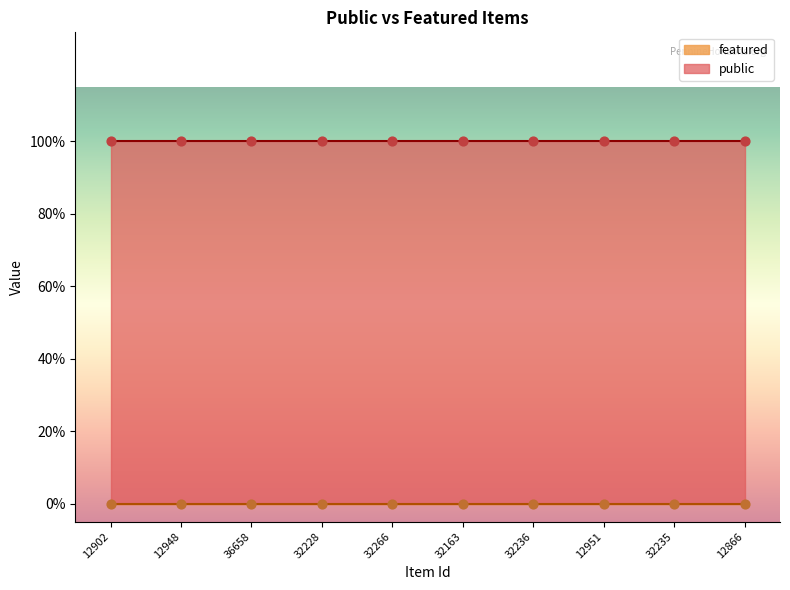

At how many categories does at least one series exceed 0?

10